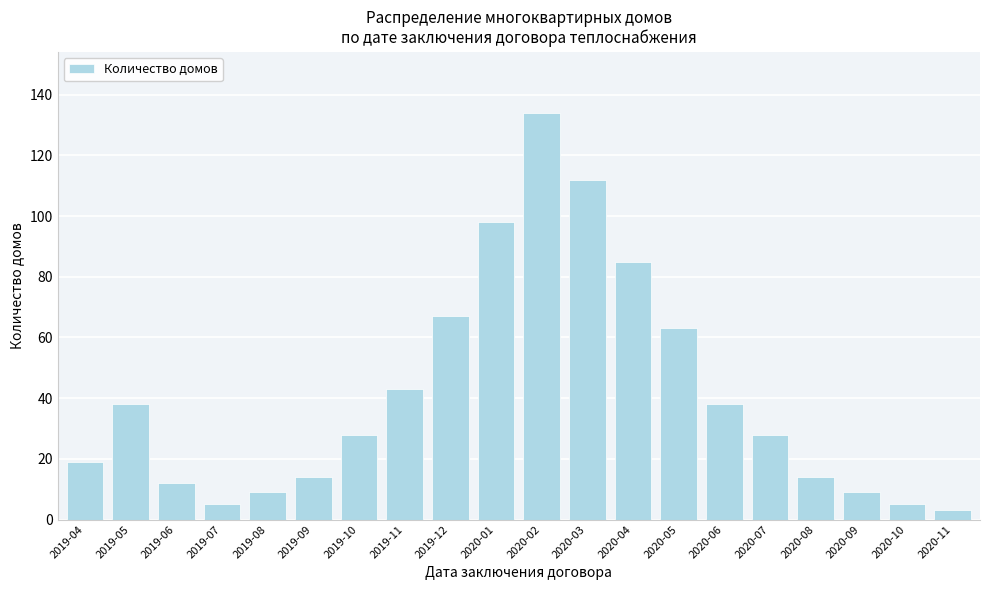

Reading right to left, what are all the values shown in this chart?

2020-11=3	2020-10=5	2020-09=9	2020-08=14	2020-07=28	2020-06=38	2020-05=63	2020-04=85	2020-03=112	2020-02=134	2020-01=98	2019-12=67	2019-11=43	2019-10=28	2019-09=14	2019-08=9	2019-07=5	2019-06=12	2019-05=38	2019-04=19